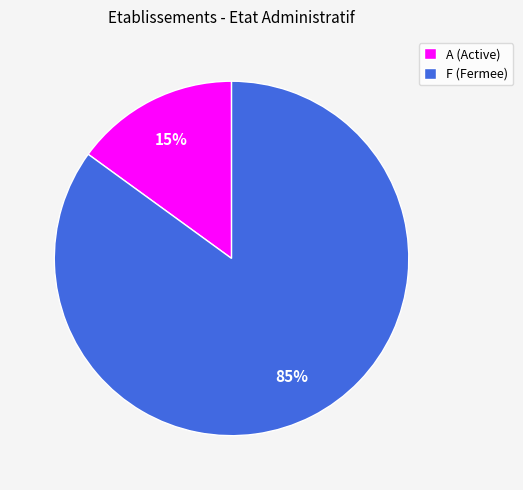

Is it true that A (Active) is 29% of the pie?

False